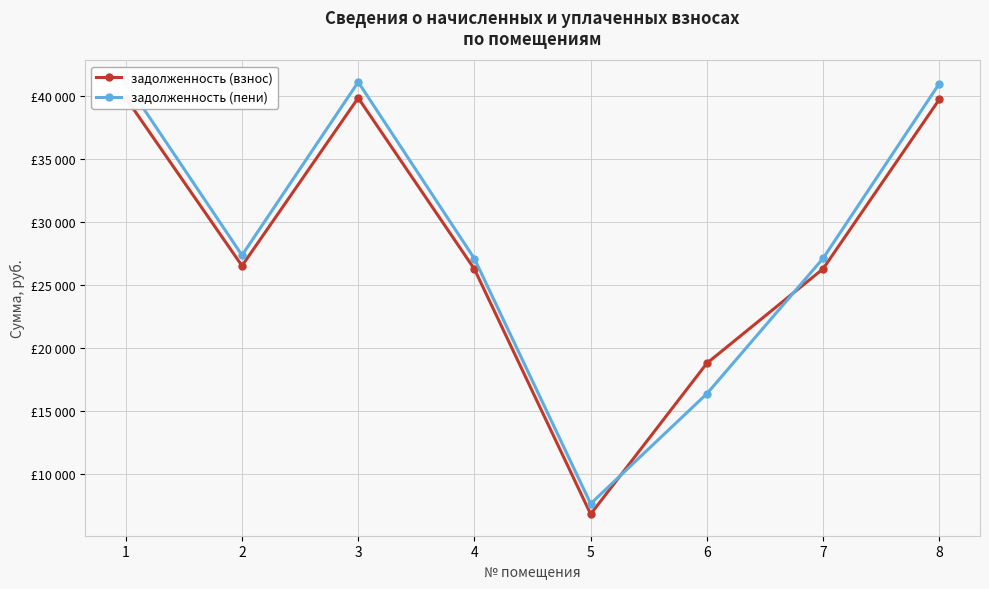

Reading left to right, extract all data points from this chart.

задолженность (взнос): 39813.6	26503.2	39813.6	26238.2	6815.9	18776.8	26267.5	39695.9
задолженность (пени): 41071.0	27340.2	41071.0	27066.8	7641.8	16360.8	27097.1	40949.6